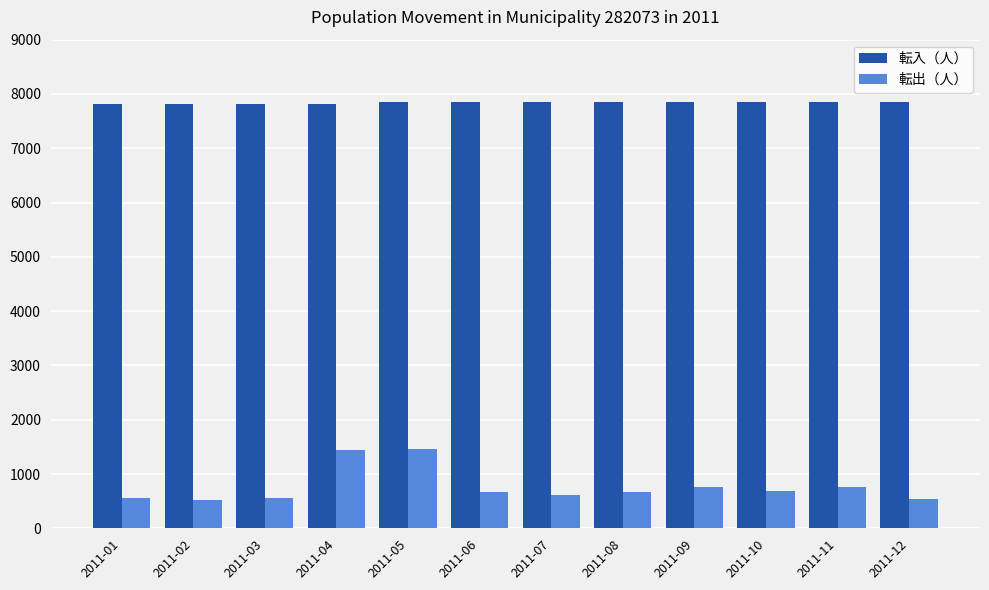

At 2011-05, list the series in order from smallest to largest.

転出（人）, 転入（人）